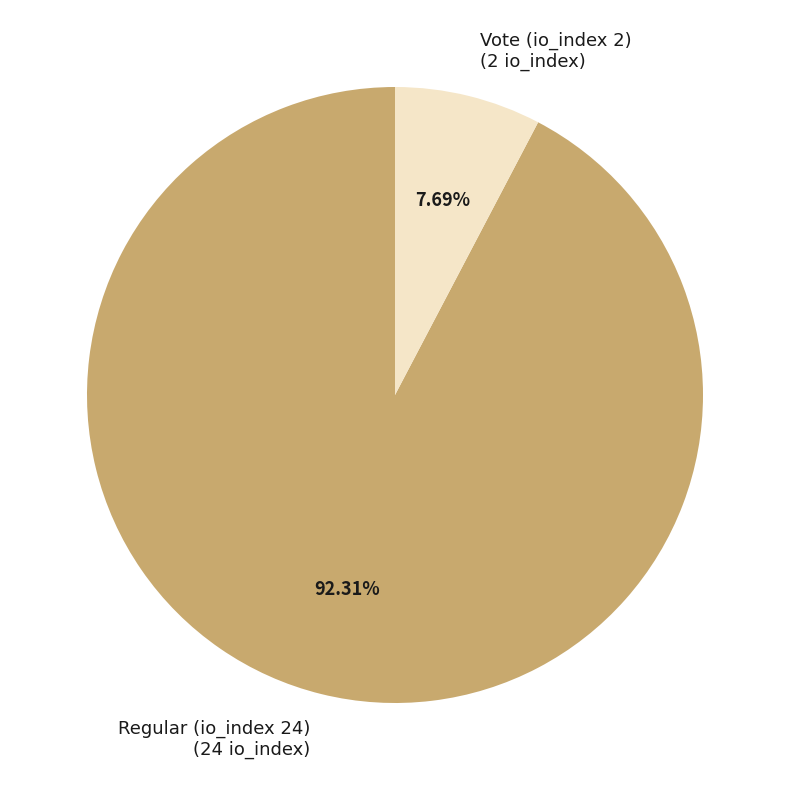

To the nearest percent, what is the difference between the Vote (io_index 2) and Regular (io_index 24) slice percentages?

85%